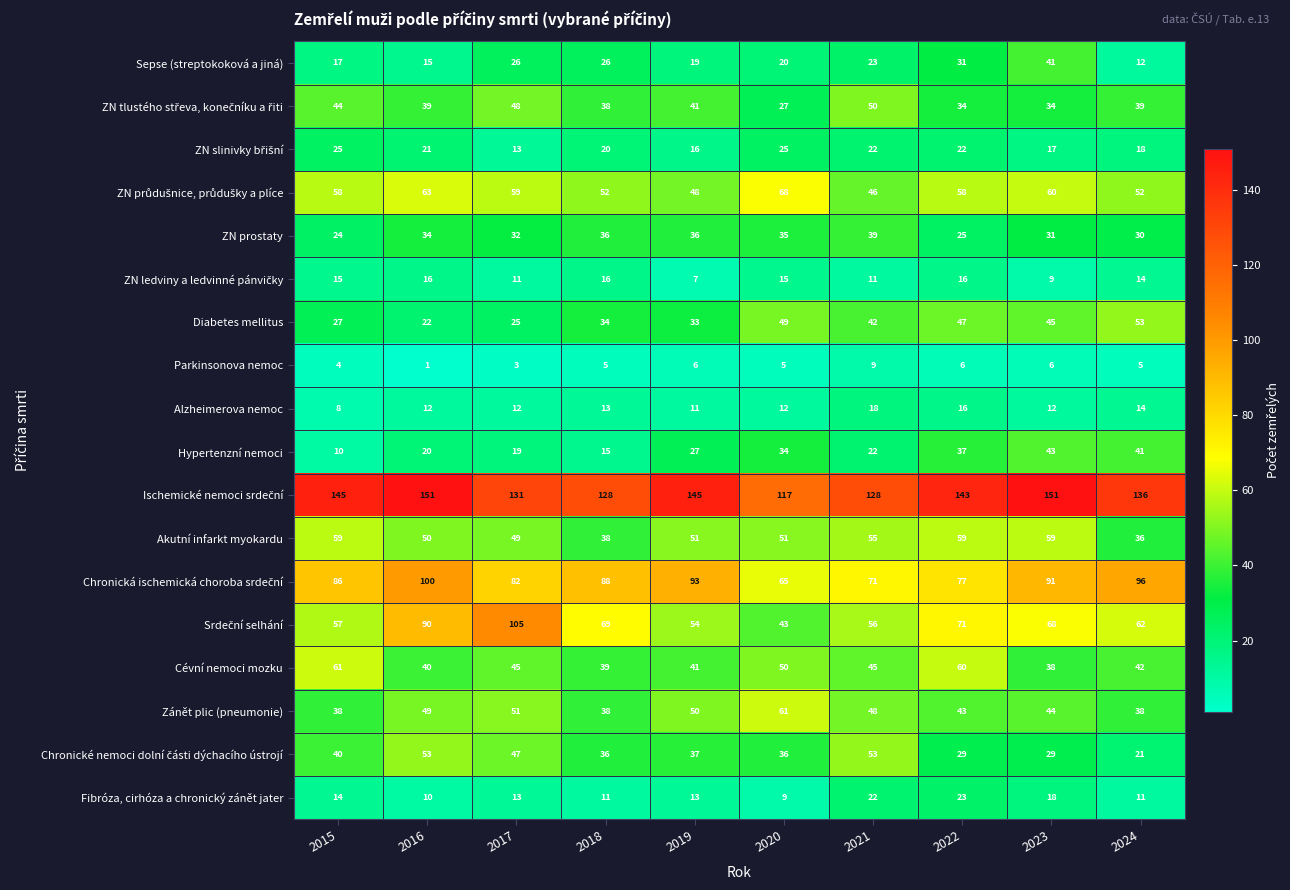

What is the difference between the highest and lowest values at 2023?

145